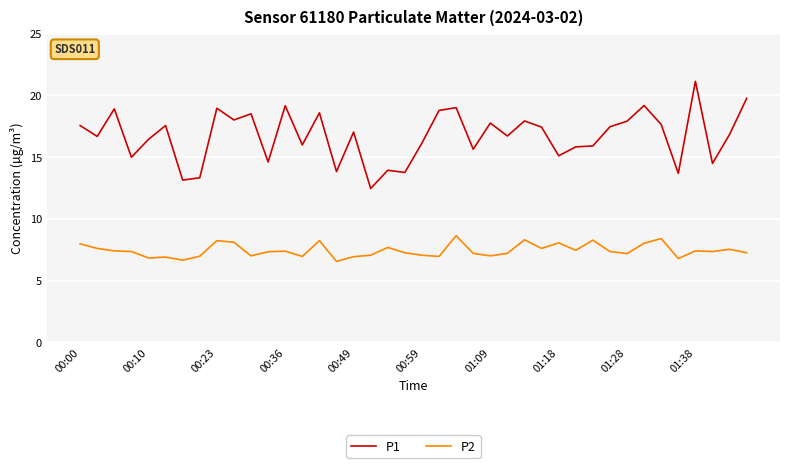

List the series in order of their overall mean, lowest first.

P2, P1